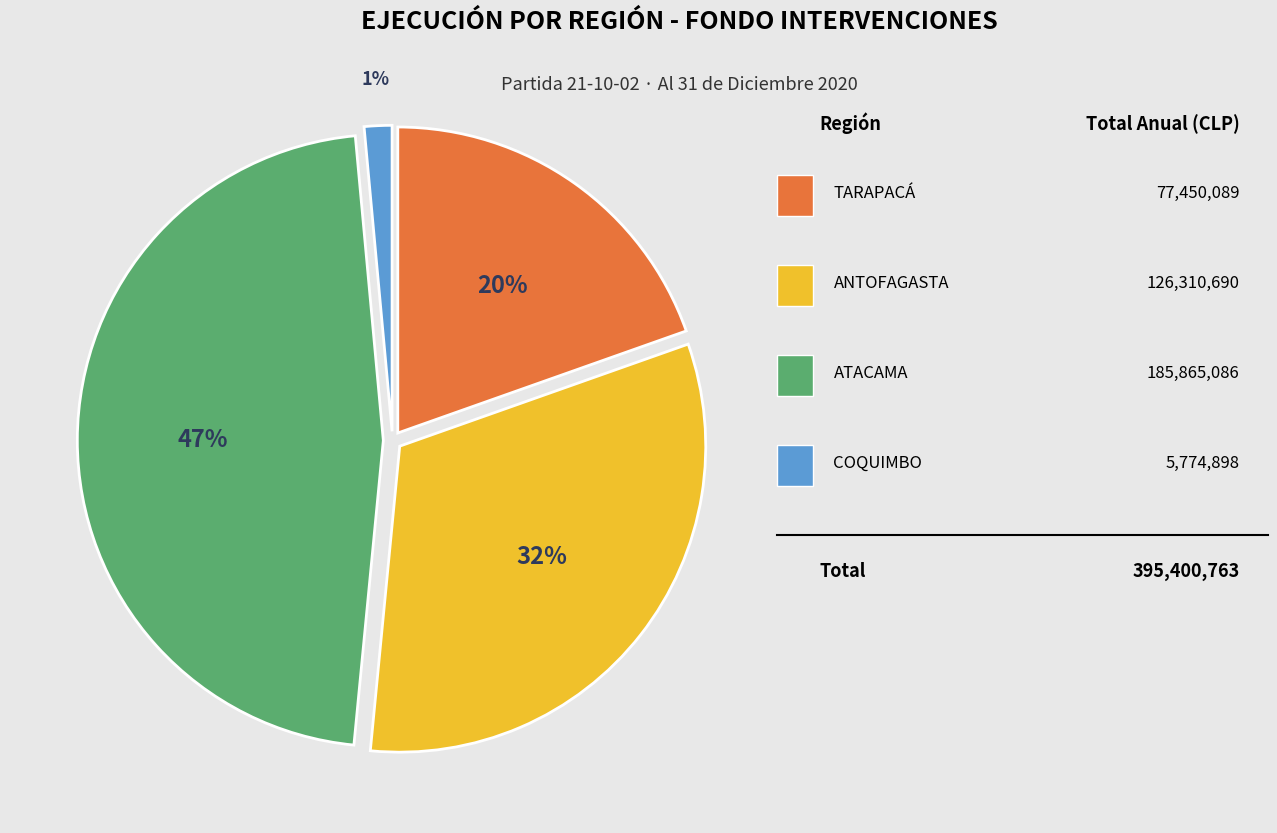

To the nearest percent, what is the difference between the largest and smallest slice percentages?

46%